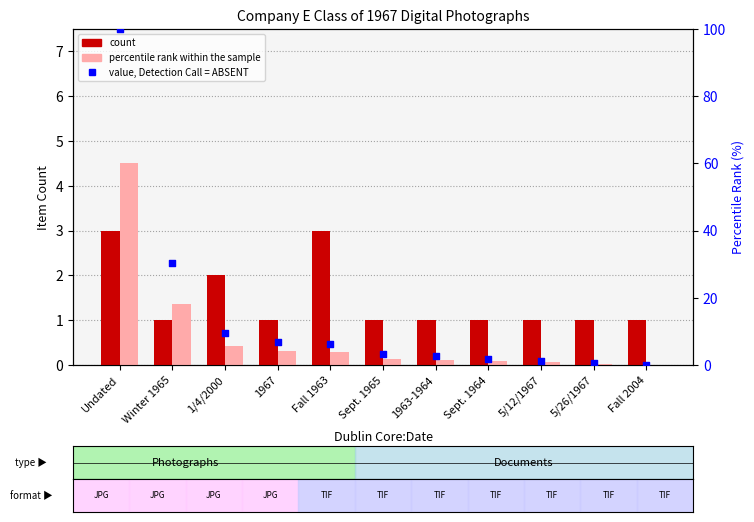

Which series contains the highest Y value?

value, Detection Call = ABSENT